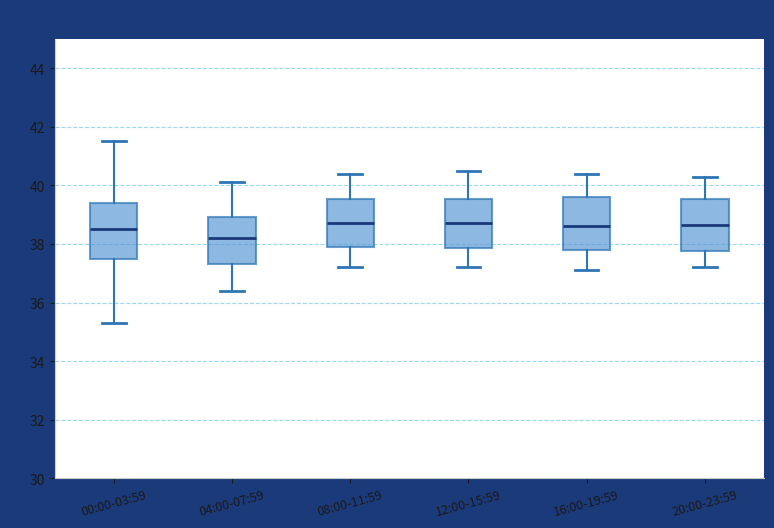

Which box has the lowest median line?

04:00-07:59